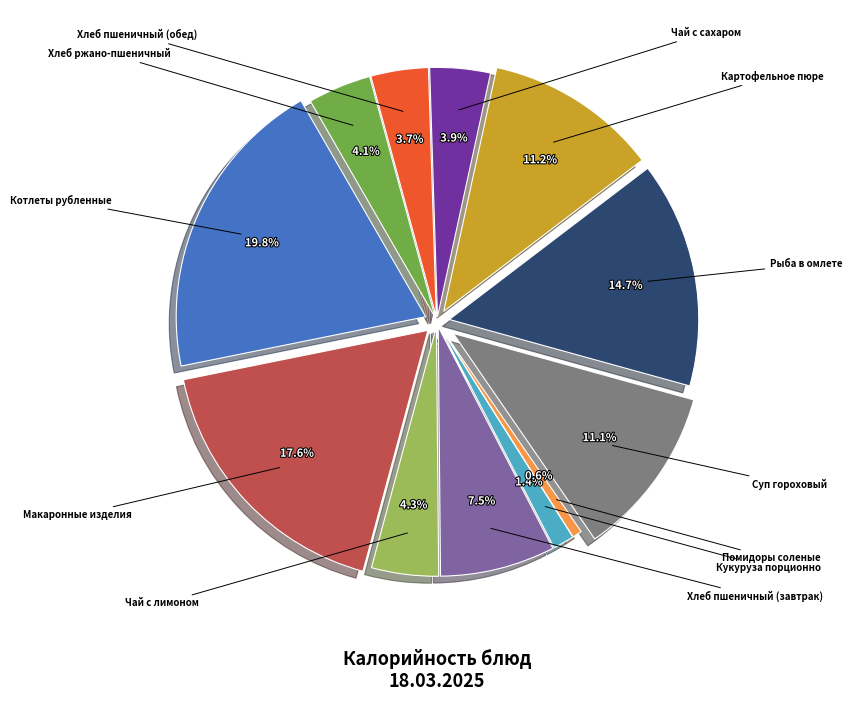

How many slices are in this pie chart?

12